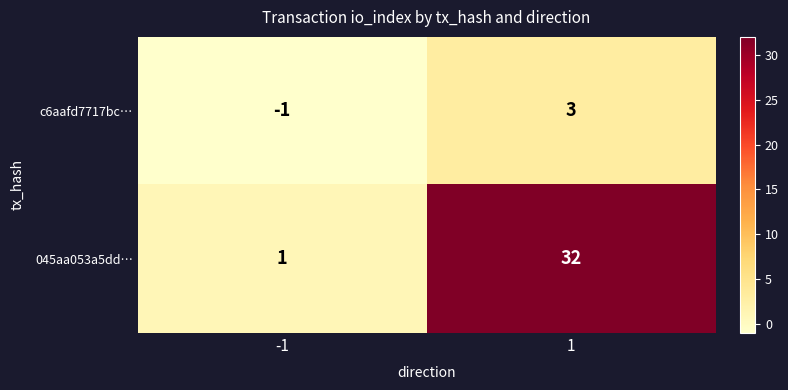

The value of c6aafd7717bc… at -1 is -1. True or false?

True